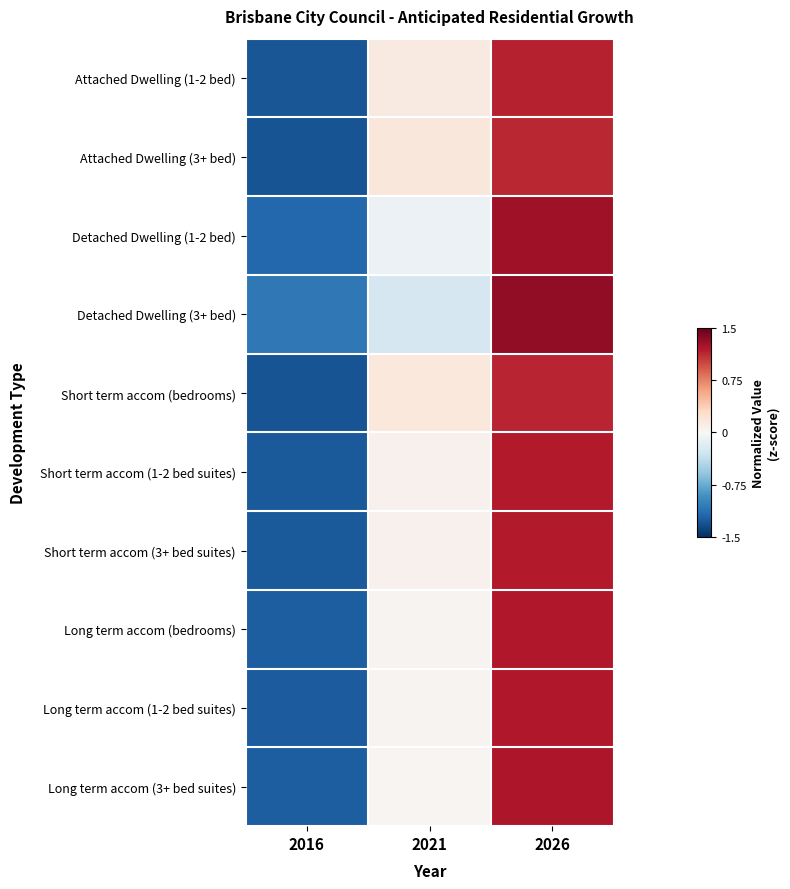

Reading left to right, what are all the values shown in this chart?

Attached Dwelling (1-2 bed): 2016=-1.3	2021=0.1	2026=1.2
Attached Dwelling (3+ bed): 2016=-1.3	2021=0.2	2026=1.1
Detached Dwelling (1-2 bed): 2016=-1.2	2021=-0.1	2026=1.3
Detached Dwelling (3+ bed): 2016=-1.1	2021=-0.3	2026=1.3
Short term accom (bedrooms): 2016=-1.3	2021=0.2	2026=1.1
Short term accom (1-2 bed suites): 2016=-1.3	2021=0.1	2026=1.2
Short term accom (3+ bed suites): 2016=-1.3	2021=0.1	2026=1.2
Long term accom (bedrooms): 2016=-1.2	2021=0.0	2026=1.2
Long term accom (1-2 bed suites): 2016=-1.2	2021=0.0	2026=1.2
Long term accom (3+ bed suites): 2016=-1.2	2021=0.0	2026=1.2